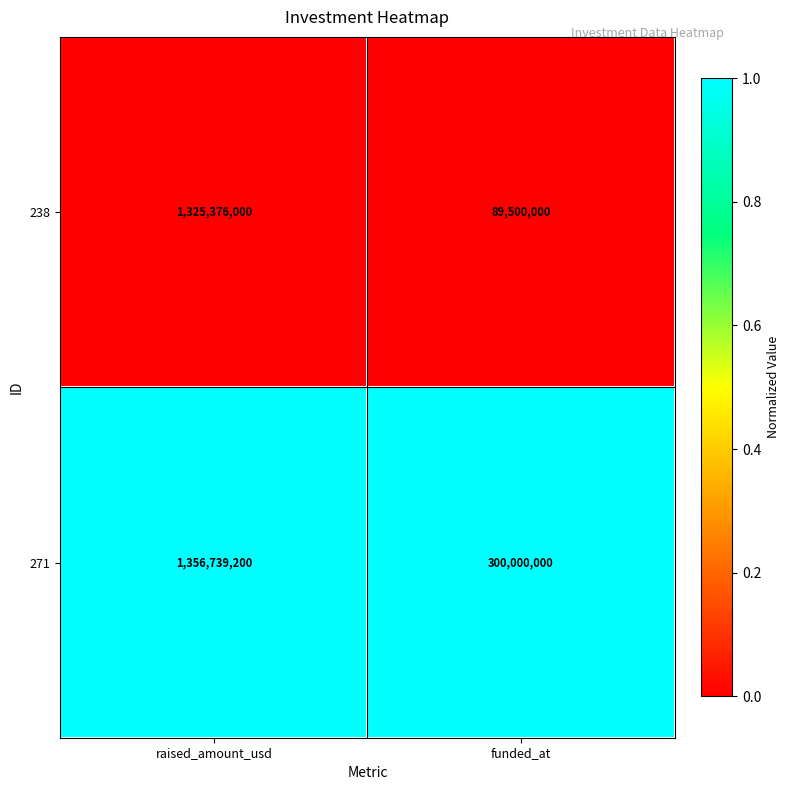

Between raised_amount_usd and funded_at, which series saw the biggest shift?

238